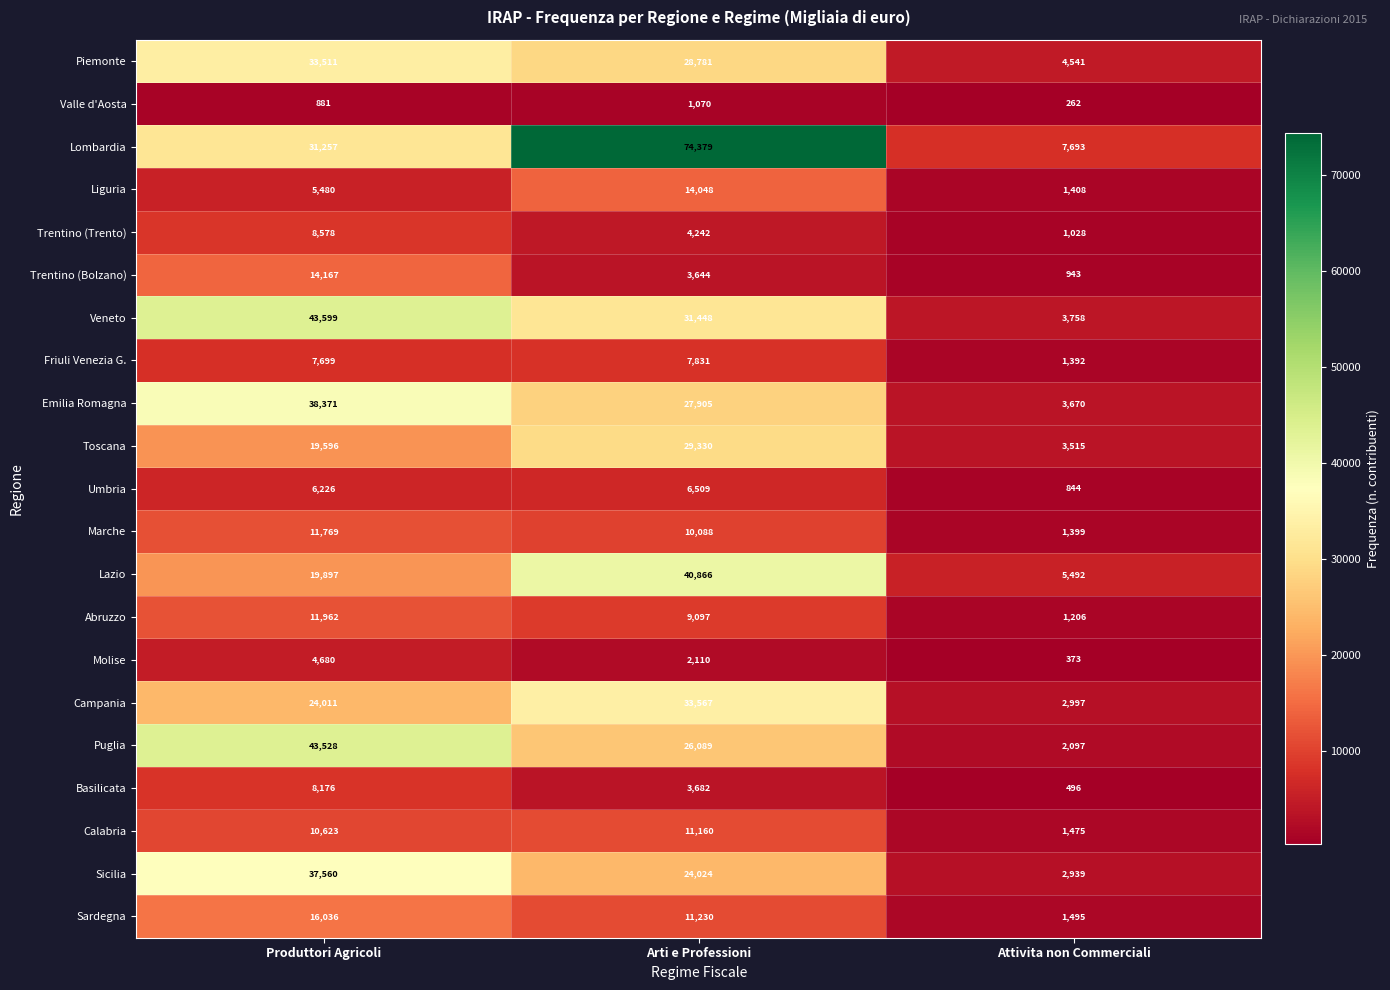

The value of Lombardia at Attivita non Commerciali is 7693. True or false?

True